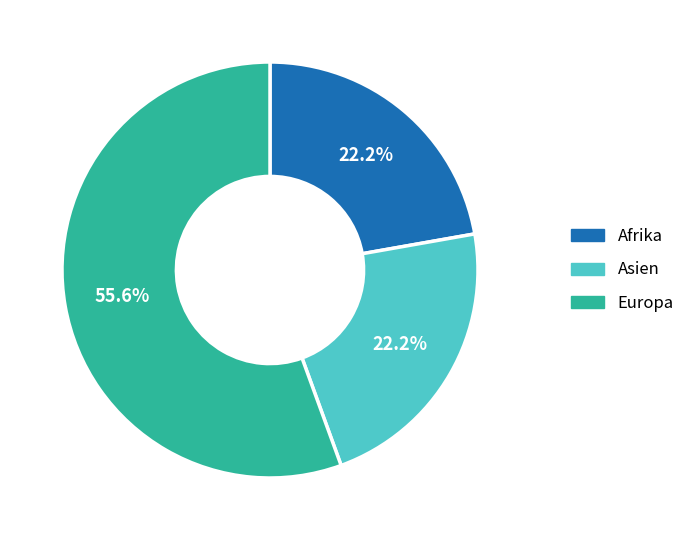

Is the sum of Asien and Afrika greater than half?

No